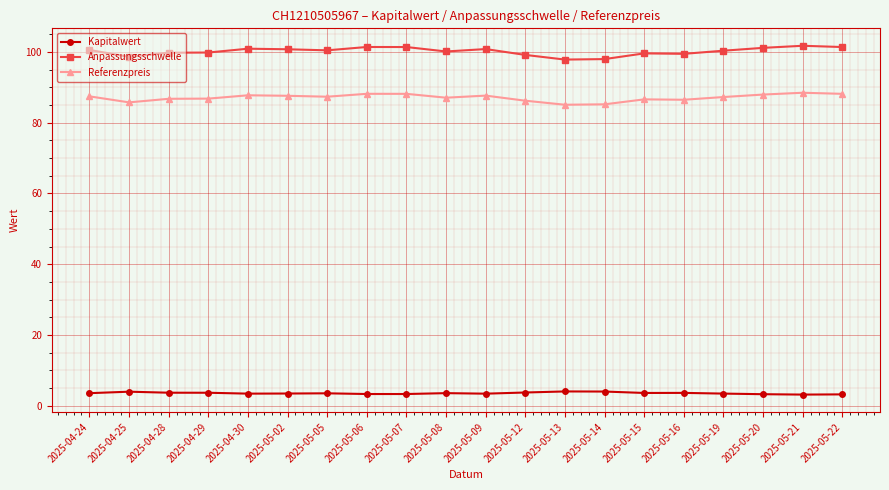

The value of Referenzpreis at 2025-05-19 is 123.3. True or false?

False